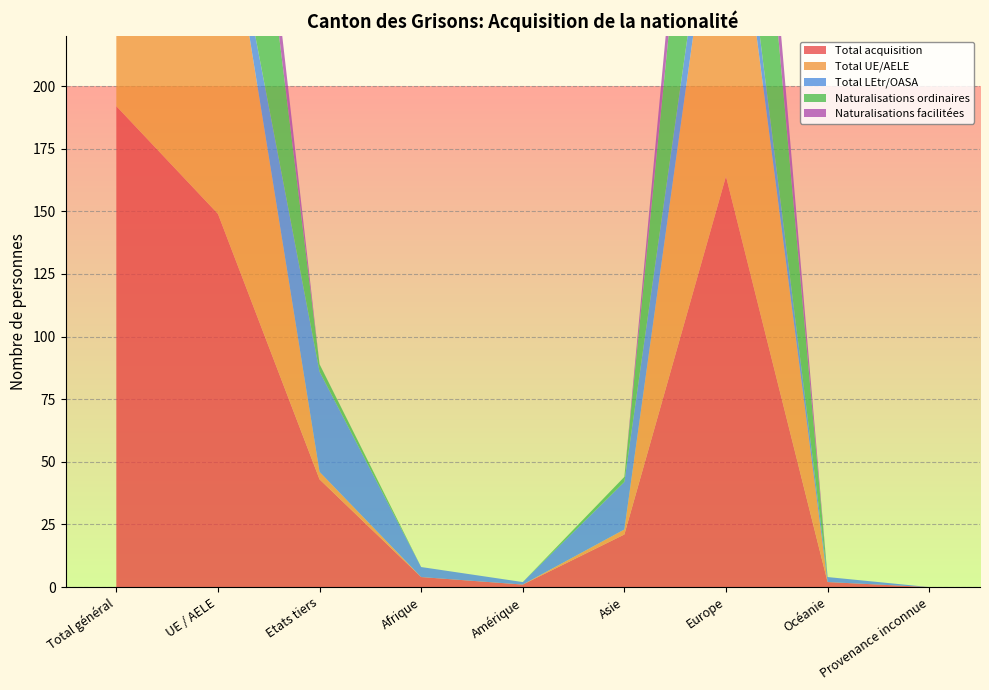

Reading left to right, transcribe all the data shown in this chart.

Total acquisition: Total général=192	UE / AELE=149	Etats tiers=43	Afrique=4	Amérique=1	Asie=21	Europe=164	Océanie=2	Provenance inconnue=0
Total UE/AELE: Total général=152	UE / AELE=149	Etats tiers=3	Afrique=0	Amérique=0	Asie=2	Europe=150	Océanie=0	Provenance inconnue=0
Total LEtr/OASA: Total général=40	UE / AELE=0	Etats tiers=40	Afrique=4	Amérique=1	Asie=19	Europe=14	Océanie=2	Provenance inconnue=0
Naturalisations ordinaires: Total général=123	UE / AELE=120	Etats tiers=3	Afrique=0	Amérique=0	Asie=2	Europe=121	Océanie=0	Provenance inconnue=0
Naturalisations facilitées: Total général=28	UE / AELE=28	Etats tiers=0	Afrique=0	Amérique=0	Asie=0	Europe=28	Océanie=0	Provenance inconnue=0